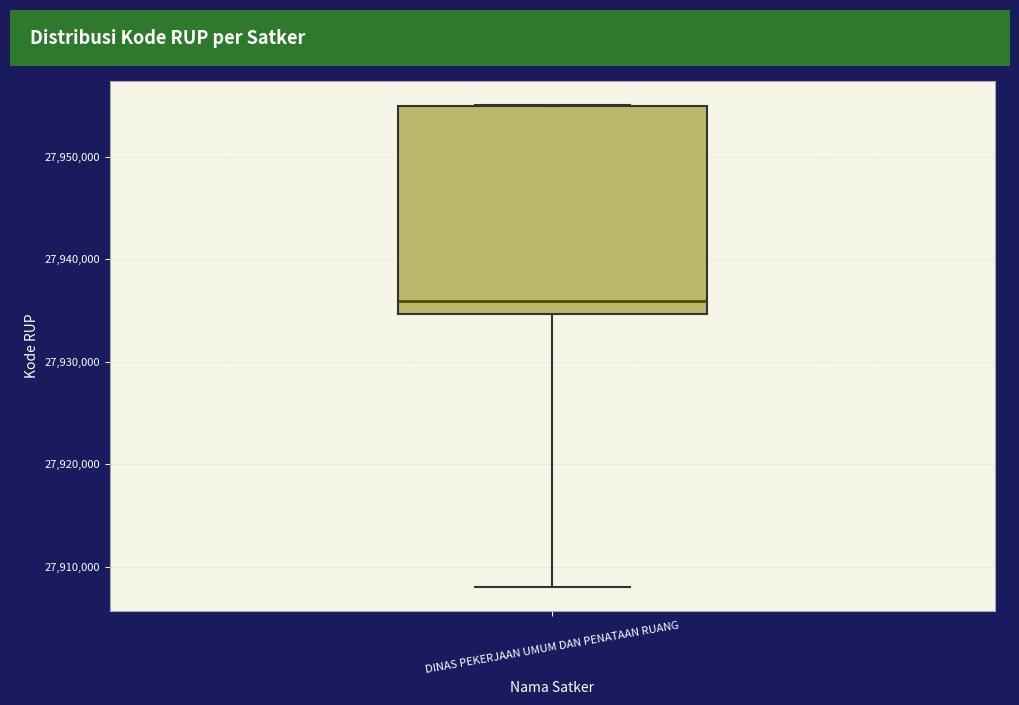

Read this box plot against the y-axis: the position of the median line, the range covered by the box, and the ends of both whiskers. The values are not printed on the chart, so give them approximately, as read against the axis.

median 27936000, box 27935000 to 27955000, whiskers 27908000 to 27955000